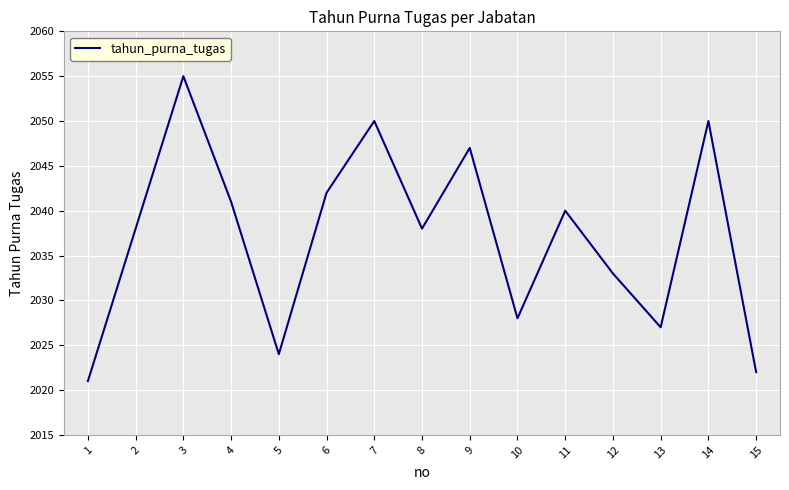

Read the value at 2.

2038